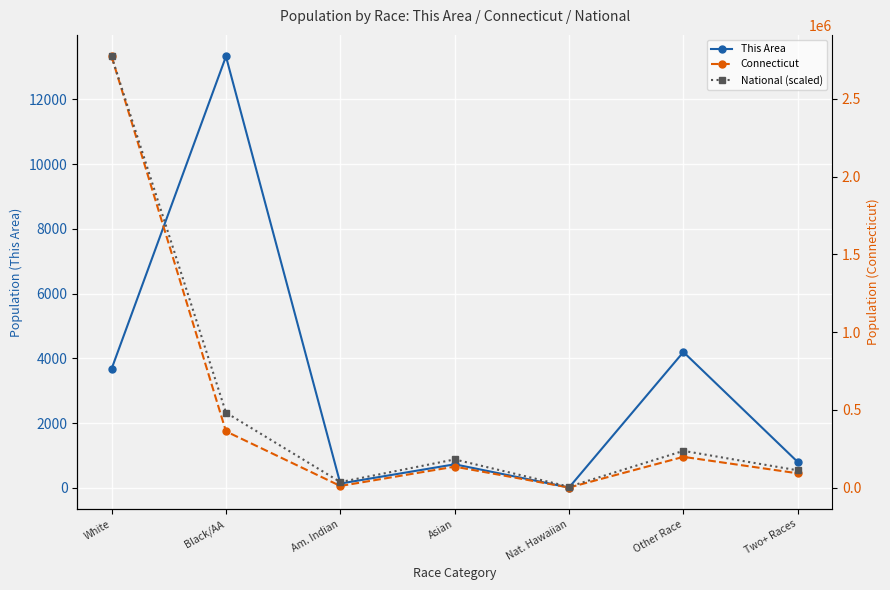

Rank the series at Nat. Hawaiian from lowest to highest value.

This Area, Connecticut, National (scaled)